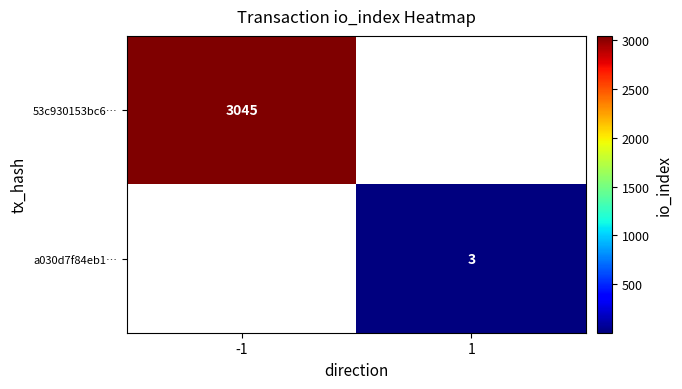

Is the value of 53c930153bc6… at -1 greater than the value of a030d7f84eb1… at 1?

Yes